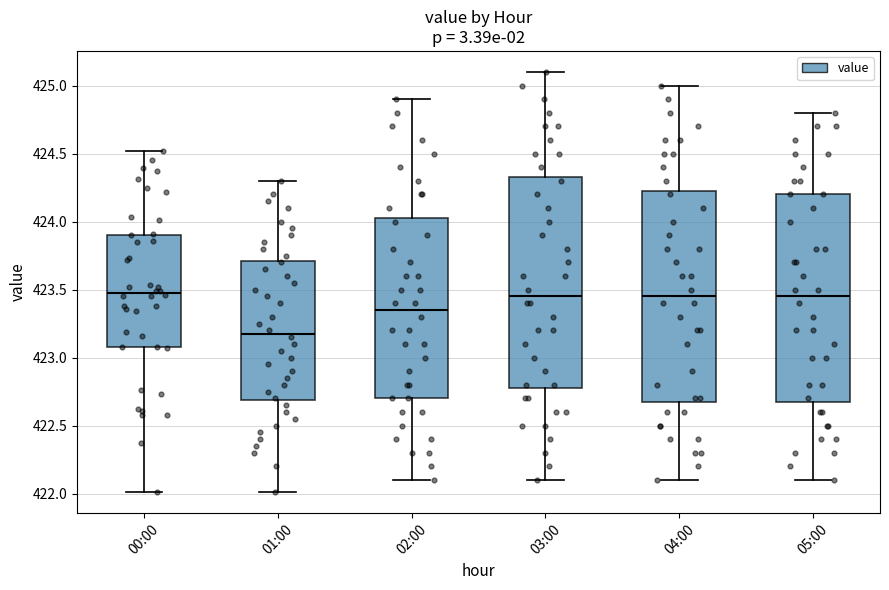

Reading left to right, read every box against the y-axis: the position of its median line, the range the box covers, and the ends of its whiskers. The values are not printed on the chart, so give them approximately, as read against the axis.

00:00: median 423.50, box 423.10 to 423.90, whiskers 422.00 to 424.50
01:00: median 423.20, box 422.70 to 423.70, whiskers 422.00 to 424.30
02:00: median 423.35, box 422.70 to 424.05, whiskers 422.10 to 424.90
03:00: median 423.45, box 422.80 to 424.35, whiskers 422.10 to 425.10
04:00: median 423.45, box 422.70 to 424.25, whiskers 422.10 to 425.00
05:00: median 423.45, box 422.70 to 424.20, whiskers 422.10 to 424.80